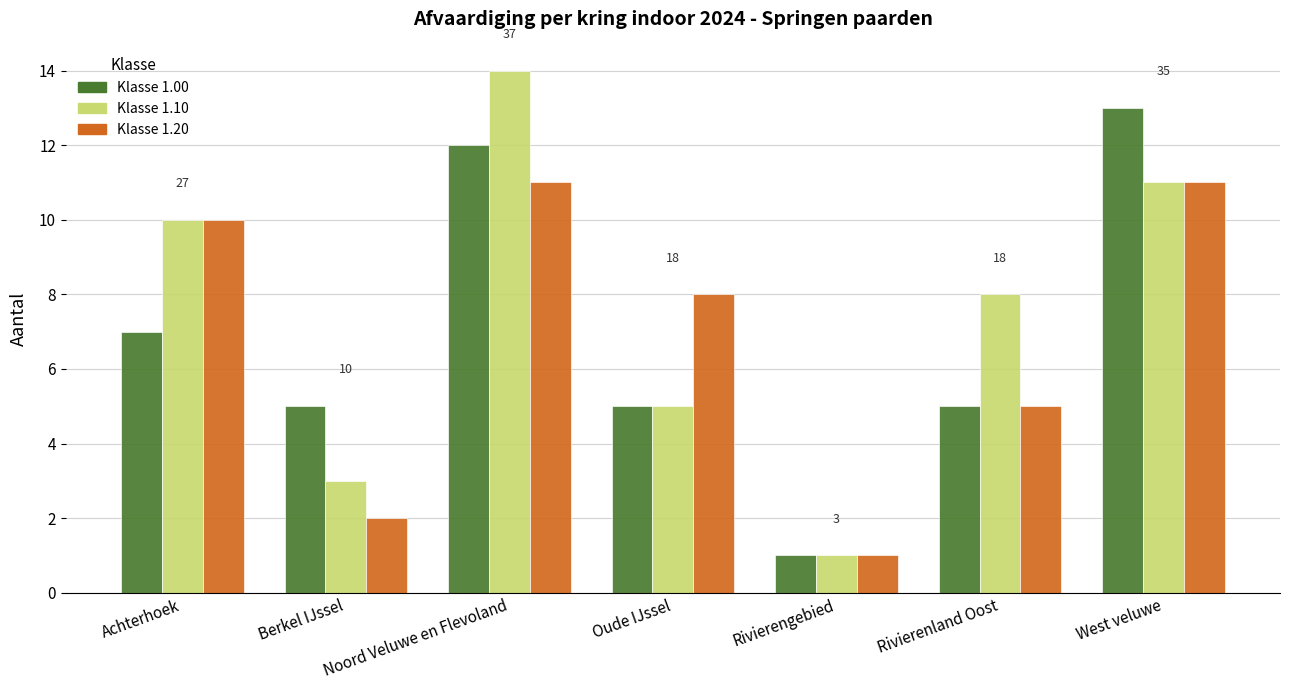

Which label corresponds to the largest value in the chart?

Noord Veluwe en Flevoland